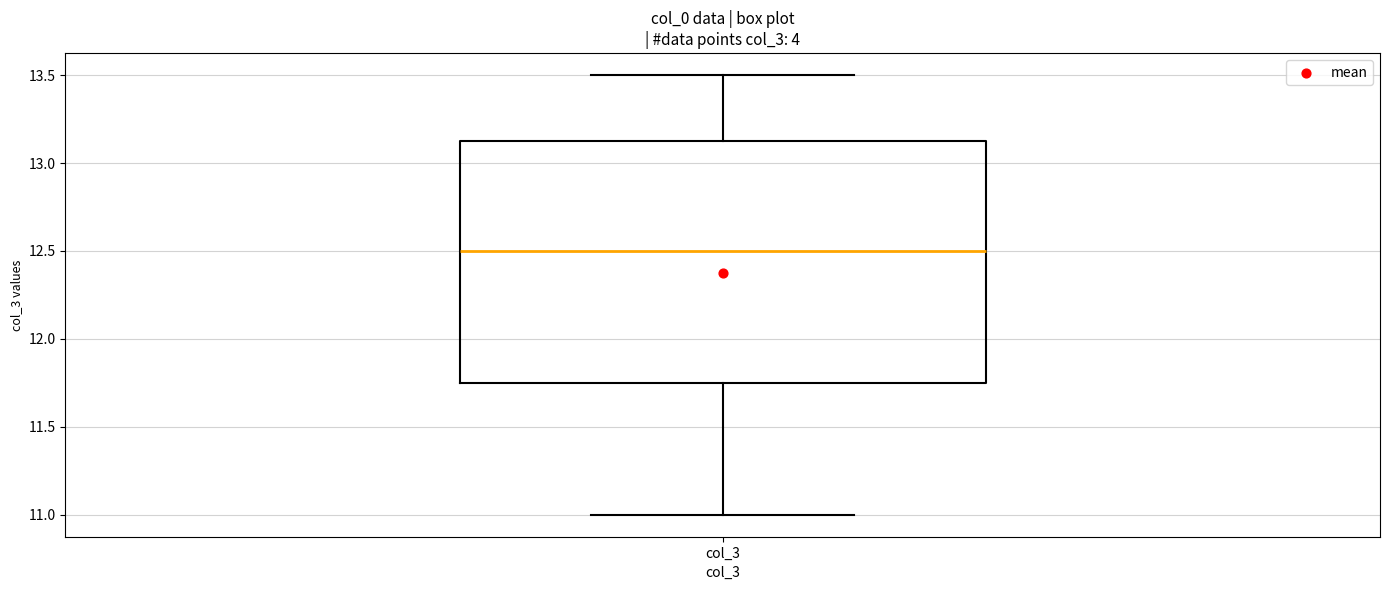

Read this box plot against the y-axis: the position of the median line, the range covered by the box, and the ends of both whiskers. The values are not printed on the chart, so give them approximately, as read against the axis.

median 12.50, box 11.75 to 13.15, whiskers 11.00 to 13.50